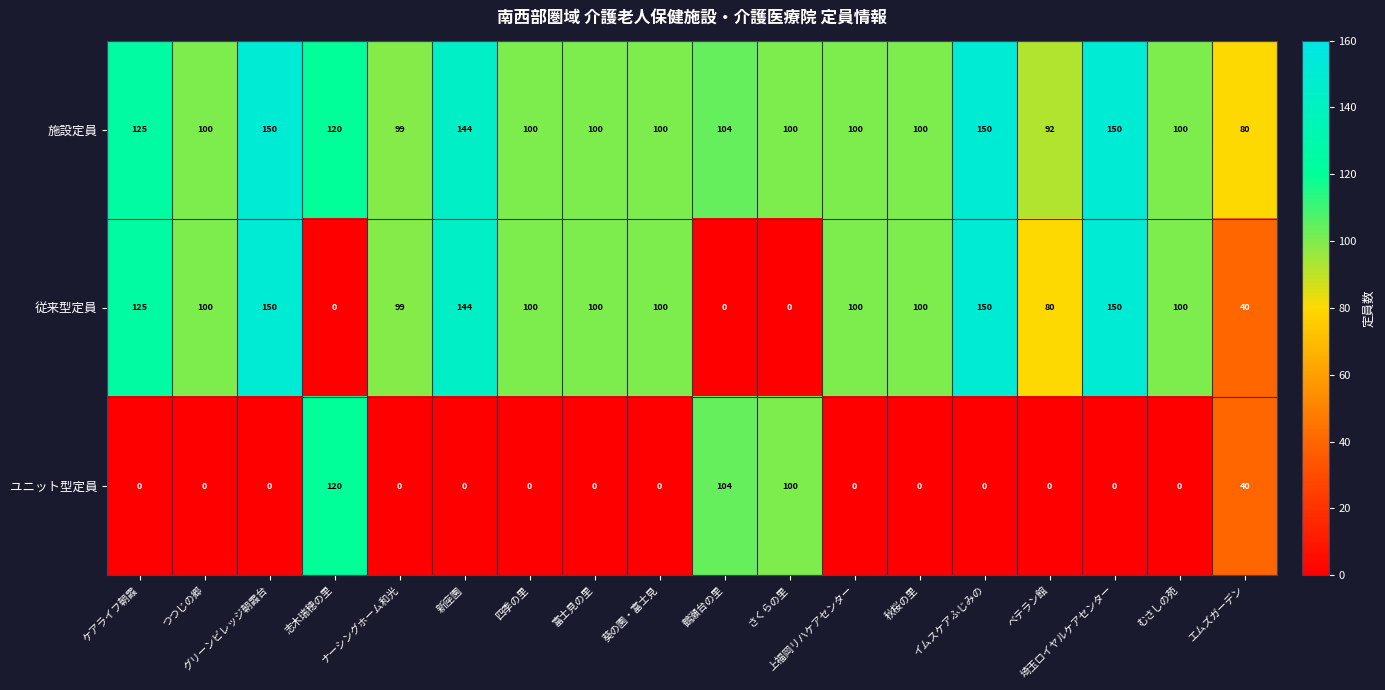

What is the maximum value for ユニット型定員?

120